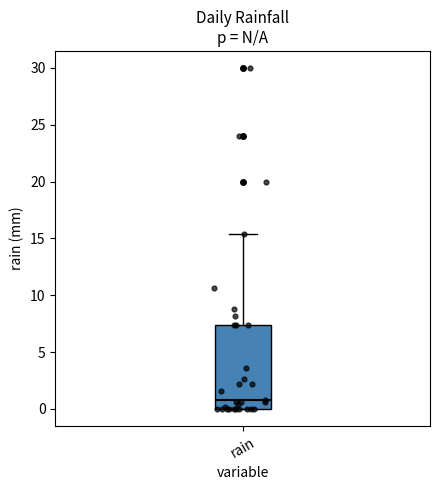

Transcribe this box plot: give where the median line is, the range the box spans, and where the two whiskers end, as read against the y-axis. The values are not printed on the chart, so give them approximately, as read against the axis.

median 1.0, box 0.0 to 7.5, whiskers 0.0 to 15.5